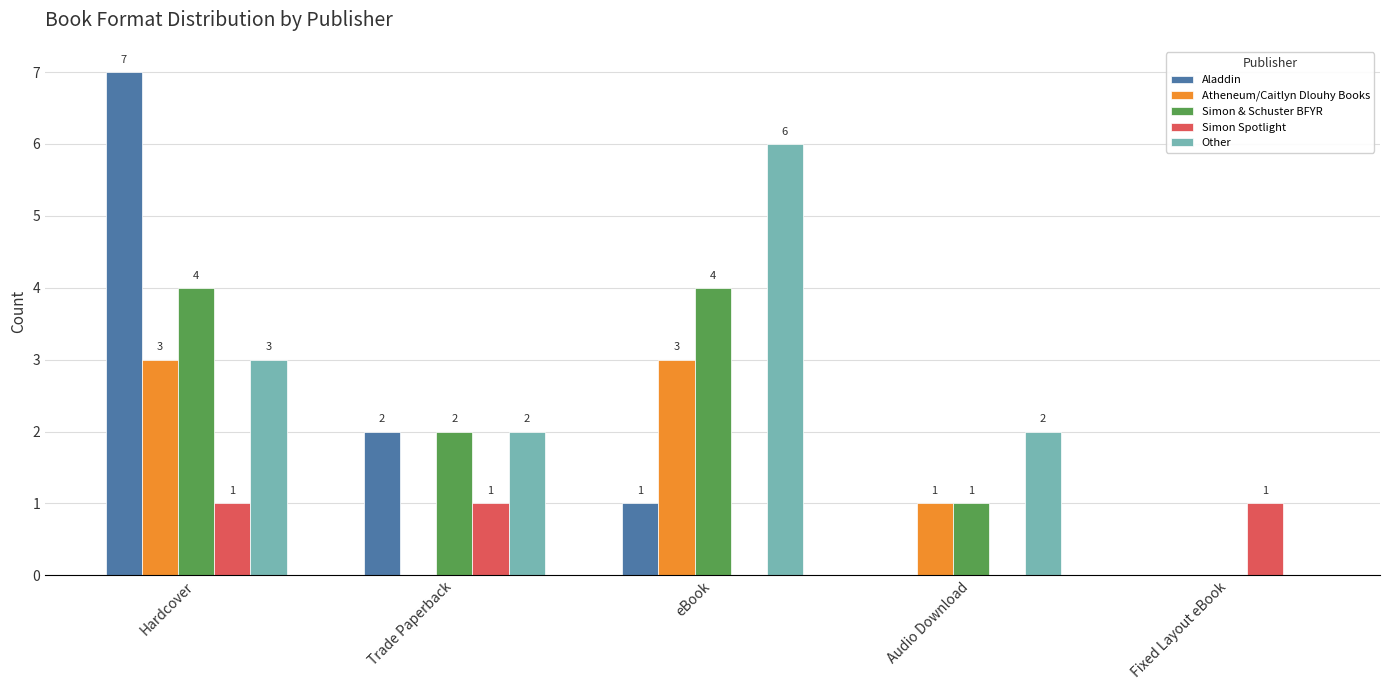

True or false: Simon & Schuster BFYR has a value of 1 at Audio Download.

True